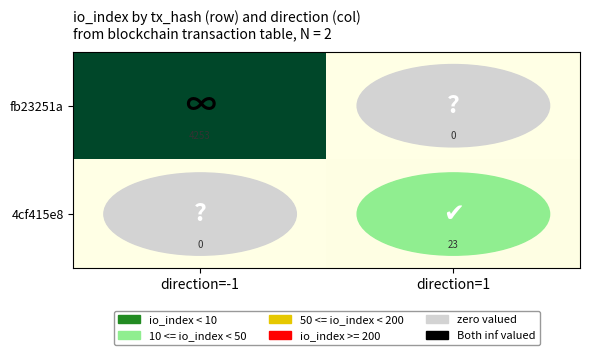

What is the difference between the maximum and minimum values in the fb23251a series?

4253